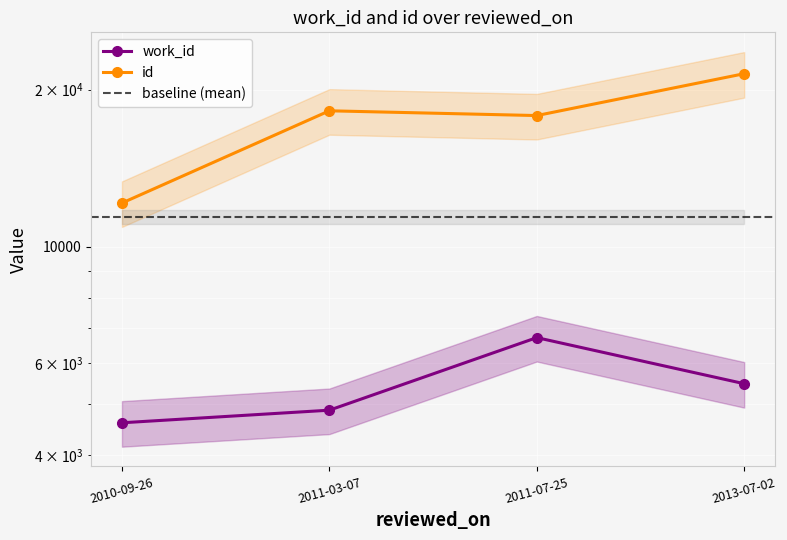

At which category does the chart reach its minimum across all series?

2010-09-26